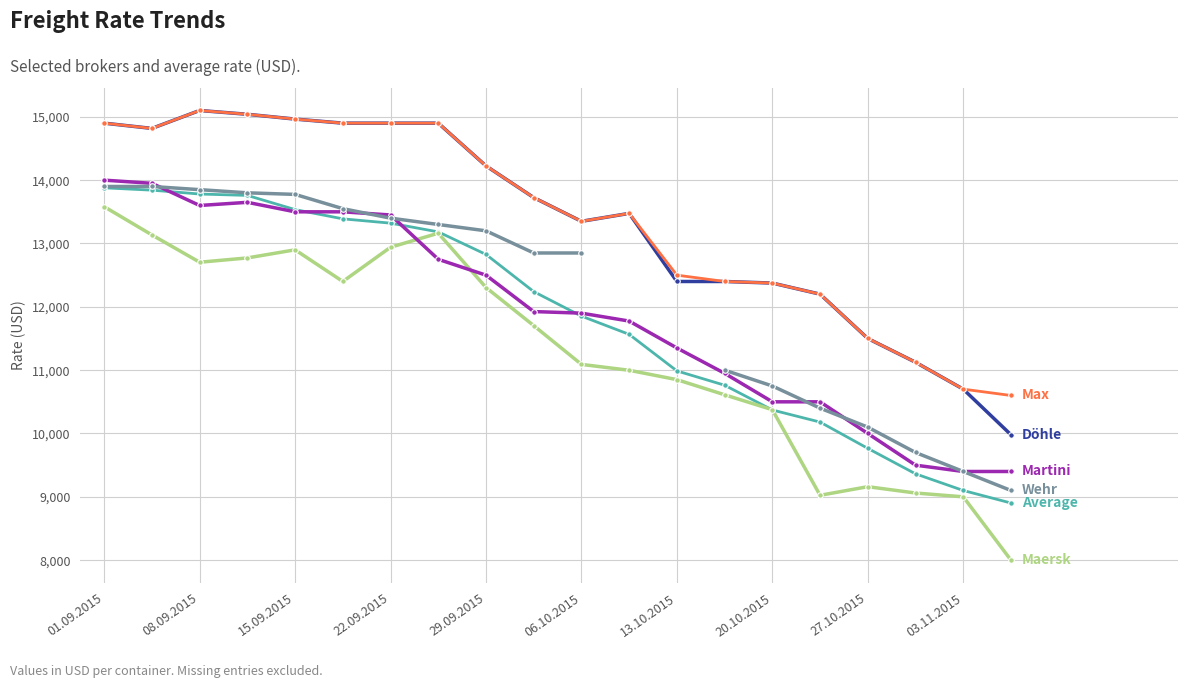

At which label does Wehr reach its peak?

01.09.2015